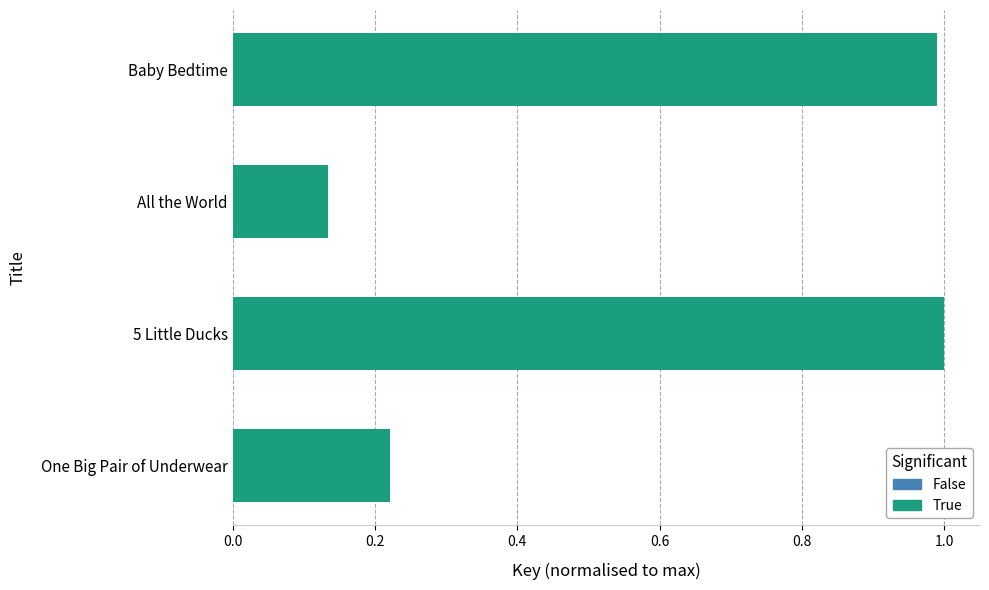

What is the sum of all values?

2.3